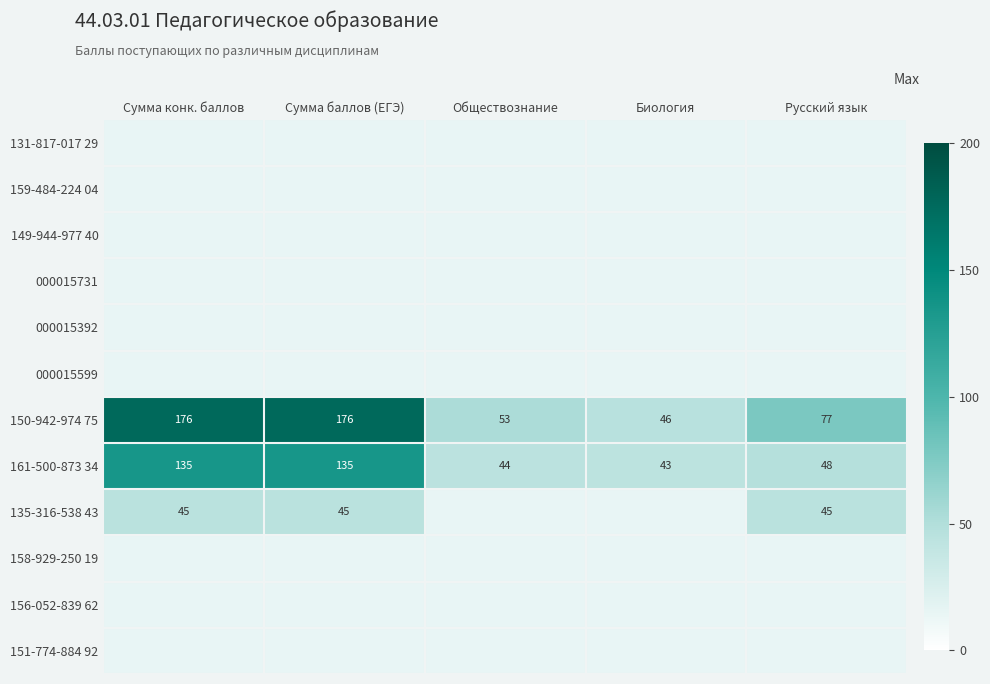

What is the sum of the 161-500-873 34 values at Обществознание and Сумма конк. баллов?

179